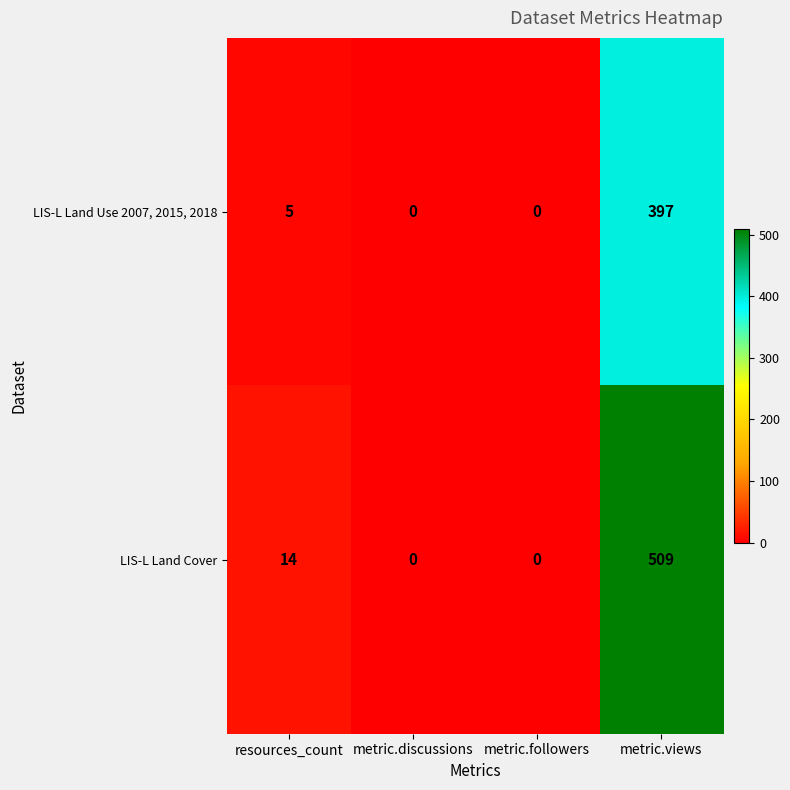

What is the sum of all LIS-L Land Use 2007, 2015, 2018 values?

402